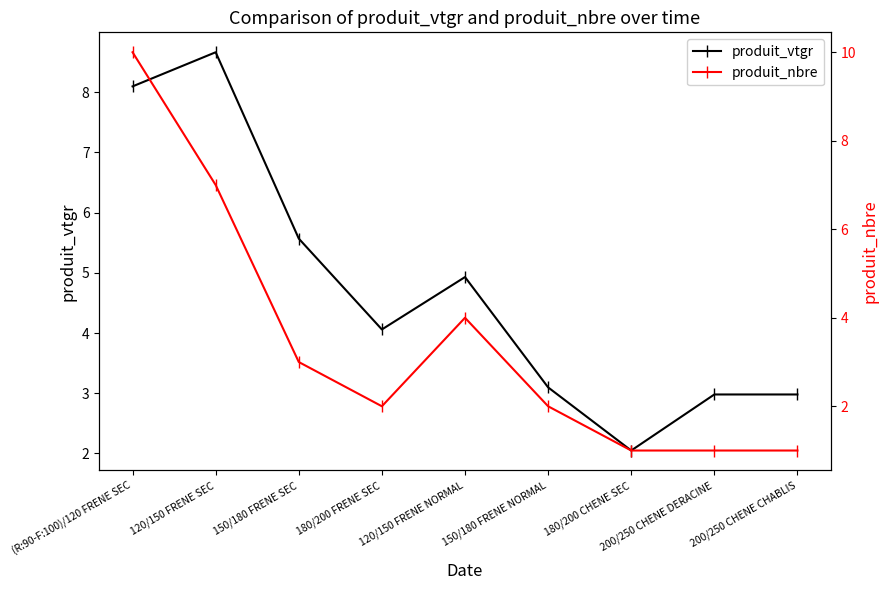

Rank the categories by produit_nbre value from highest to lowest.

(R:90-F:100)/120 FRENE SEC, 120/150 FRENE SEC, 120/150 FRENE NORMAL, 150/180 FRENE SEC, 180/200 FRENE SEC, 150/180 FRENE NORMAL, 180/200 CHENE SEC, 200/250 CHENE DERACINE, 200/250 CHENE CHABLIS